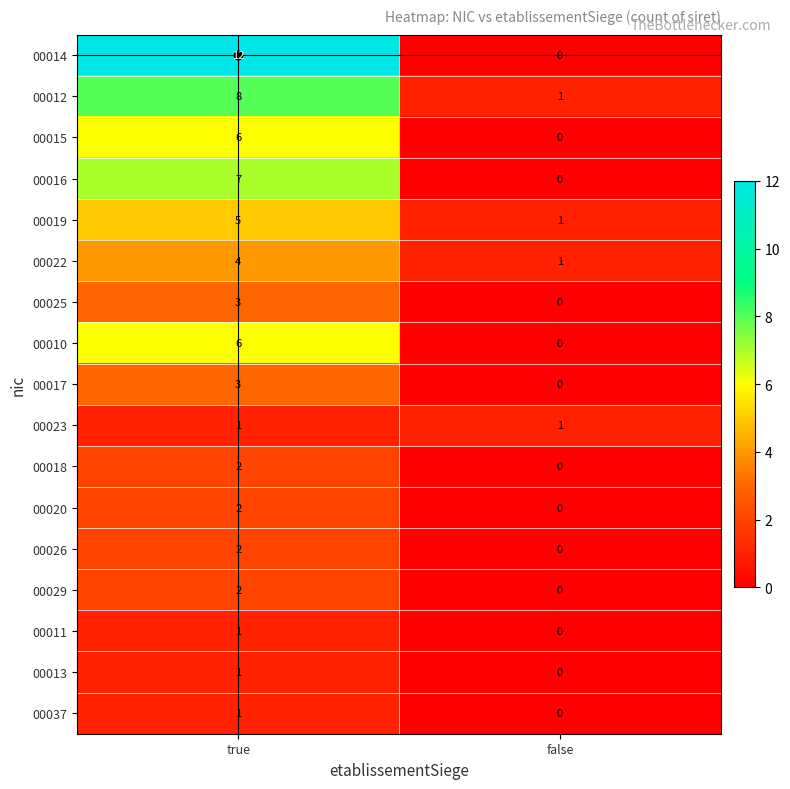

Count the number of data series in this chart.

17